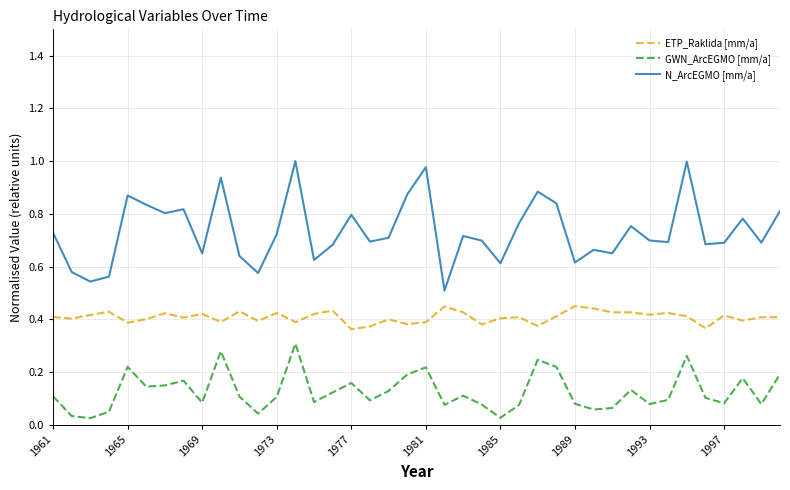

Which series has the largest total across all categories?

N_ArcEGMO [mm/a]